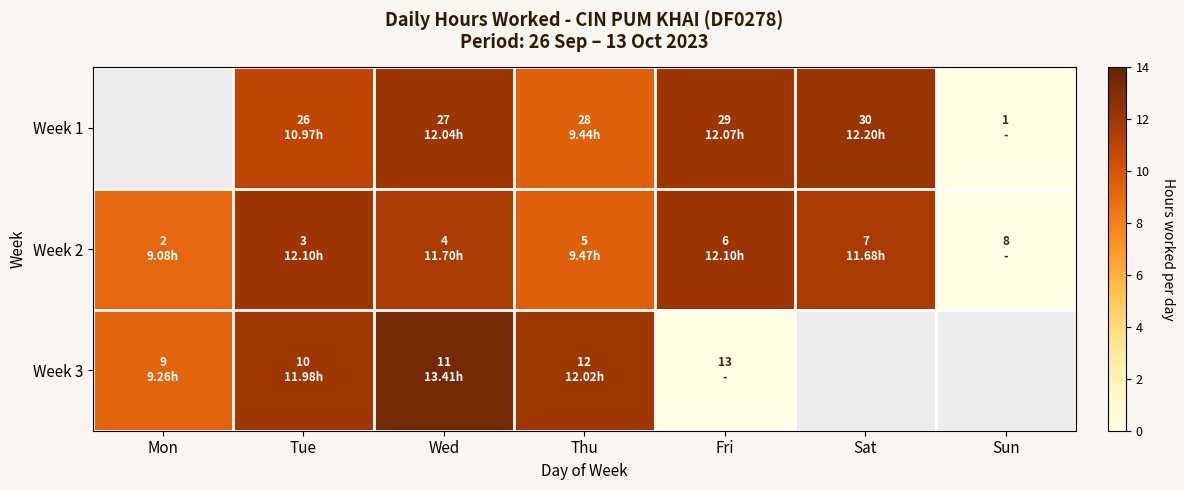

The Week 2 series shows 6.3 at Wed. True or false?

False